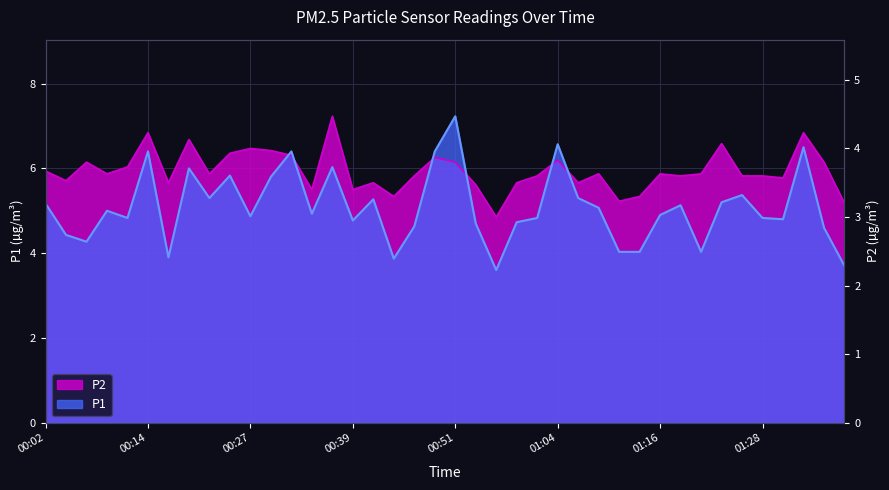

How many interior local peaks does the P1 series have?

12